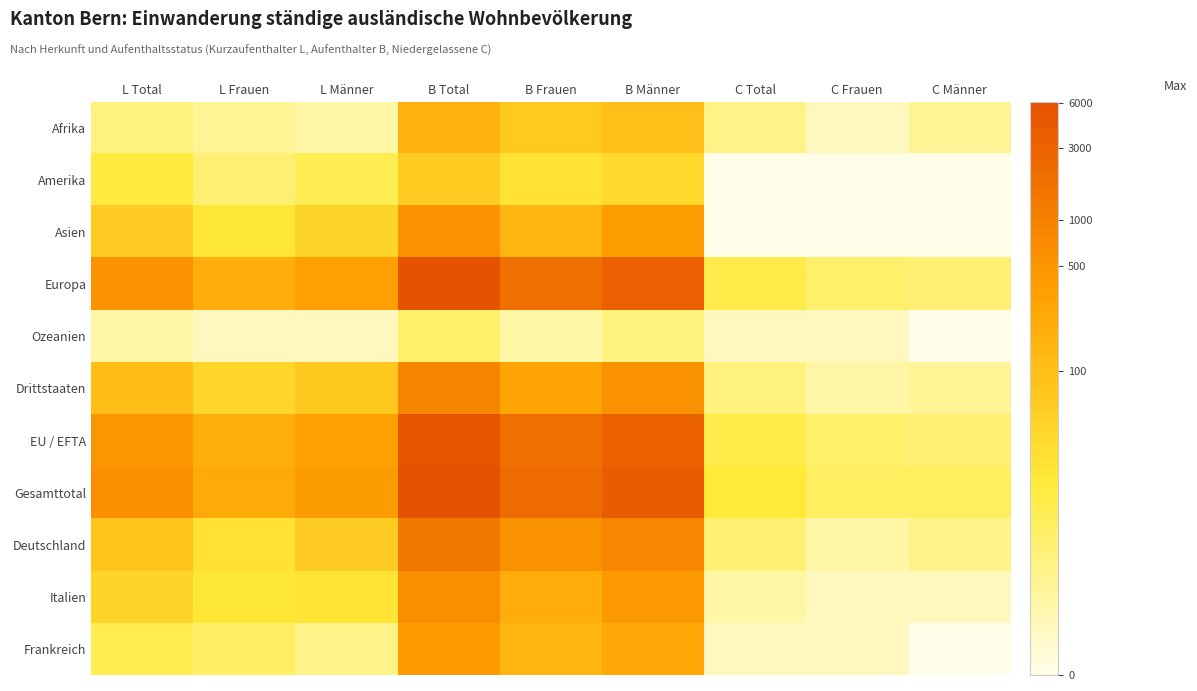

What is the greatest value displayed?

8.7